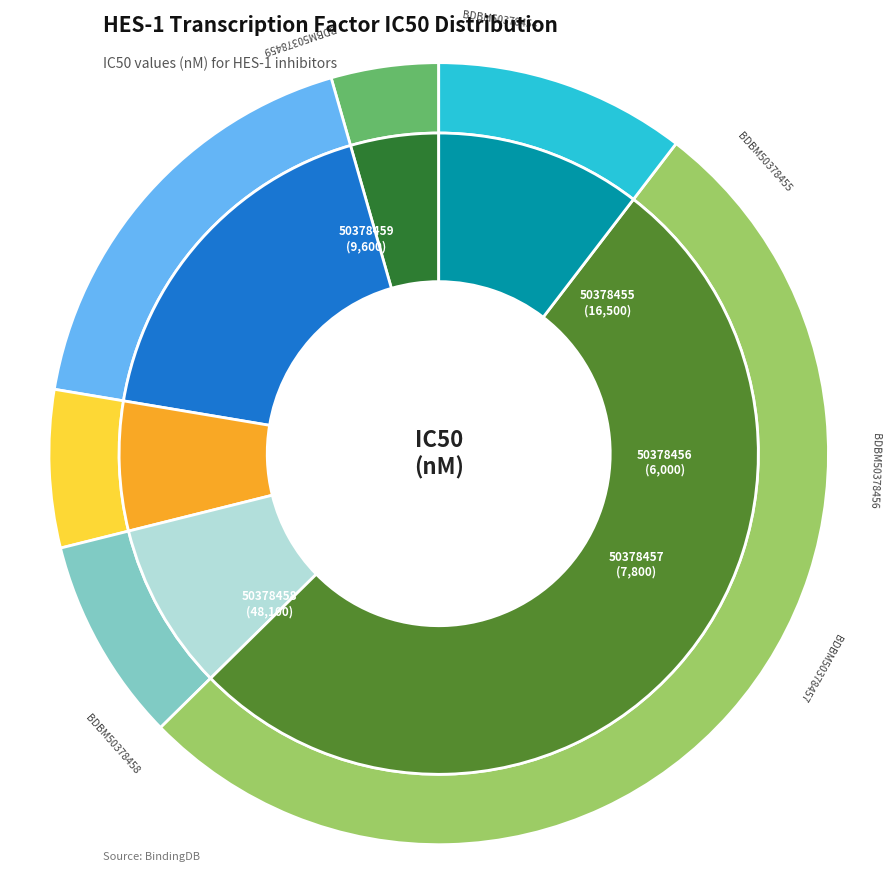

Approximately how many times larger is the value at BDBM50378458 compared to BDBM50378457?

6.2